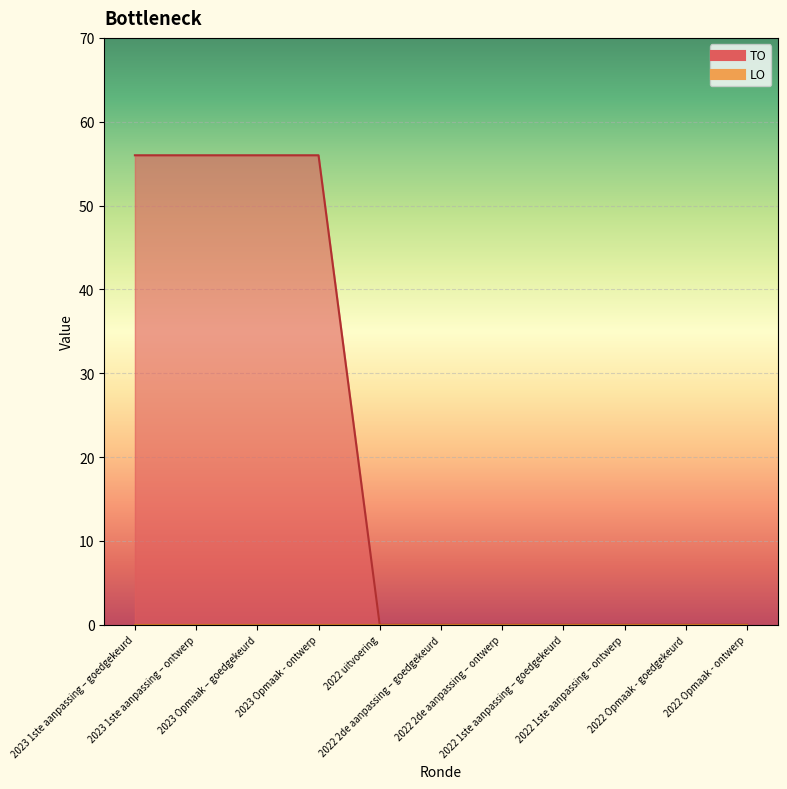

True or false: the data has more than 2 interior local peaks.

False